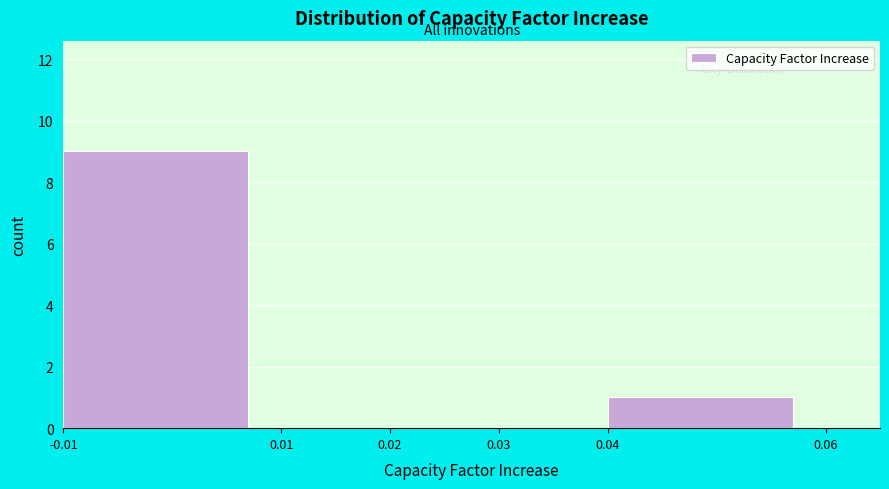

Reading left to right, transcribe this chart: for each bar, give the range it covers on the x-axis and its height. The values are not printed on the chart, so give them approximately, as read against the axis.

-0.01 to 0.01: 9
0.01 to 0.02: 0
0.02 to 0.03: 0
0.03 to 0.04: 0
0.04 to 0.06: 1